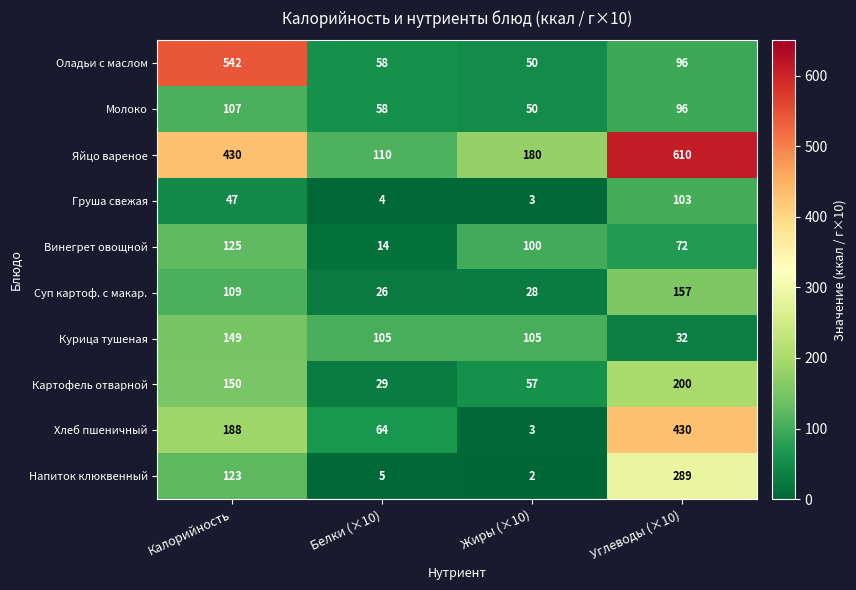

List the labels in order of Суп картоф. с макар. value, largest first.

Углеводы (×10), Калорийность, Жиры (×10), Белки (×10)